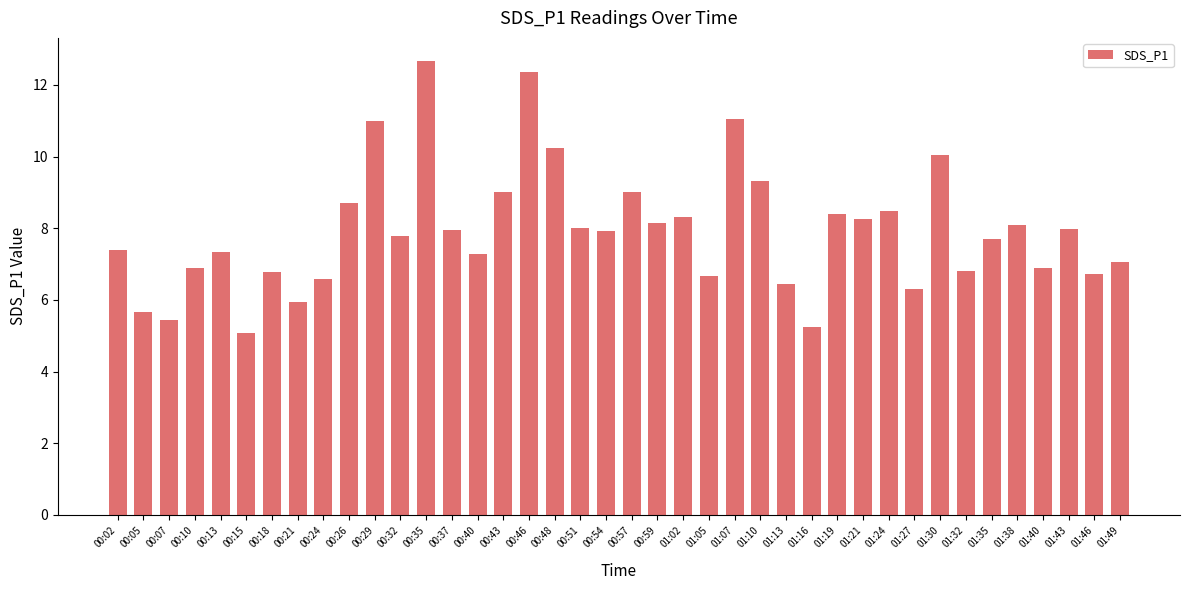

True or false: the data shows 7.4 at 00:02.

True